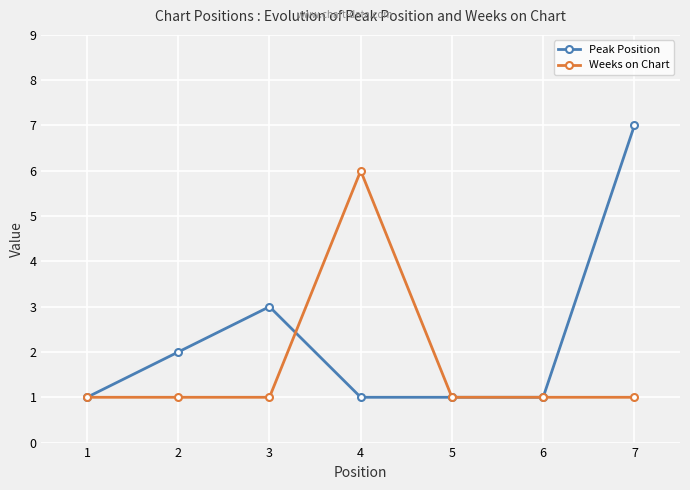

At which category is the sum across all series the highest?

7